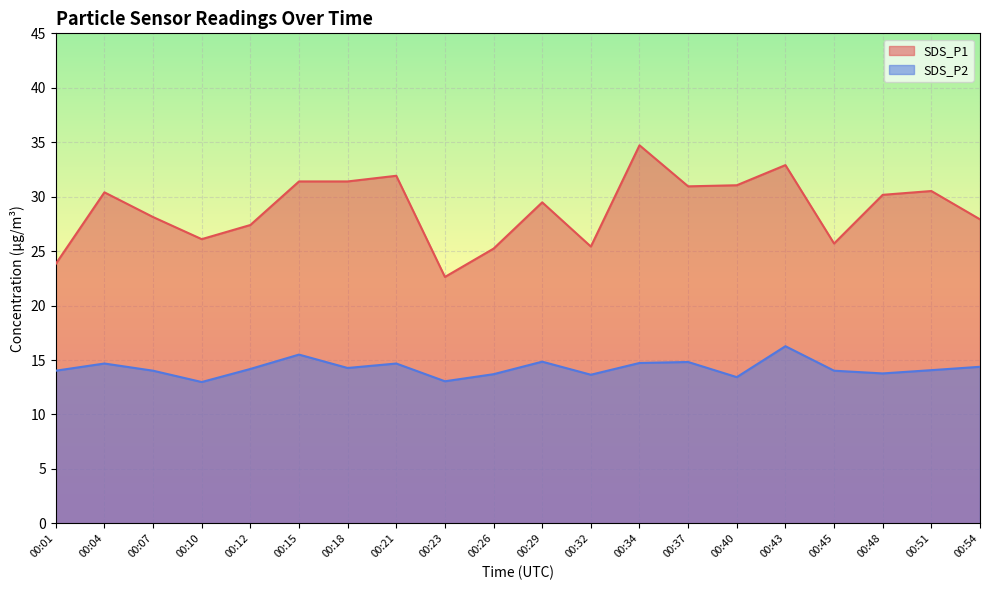

What is the total value across all series at 00:29?

44.3